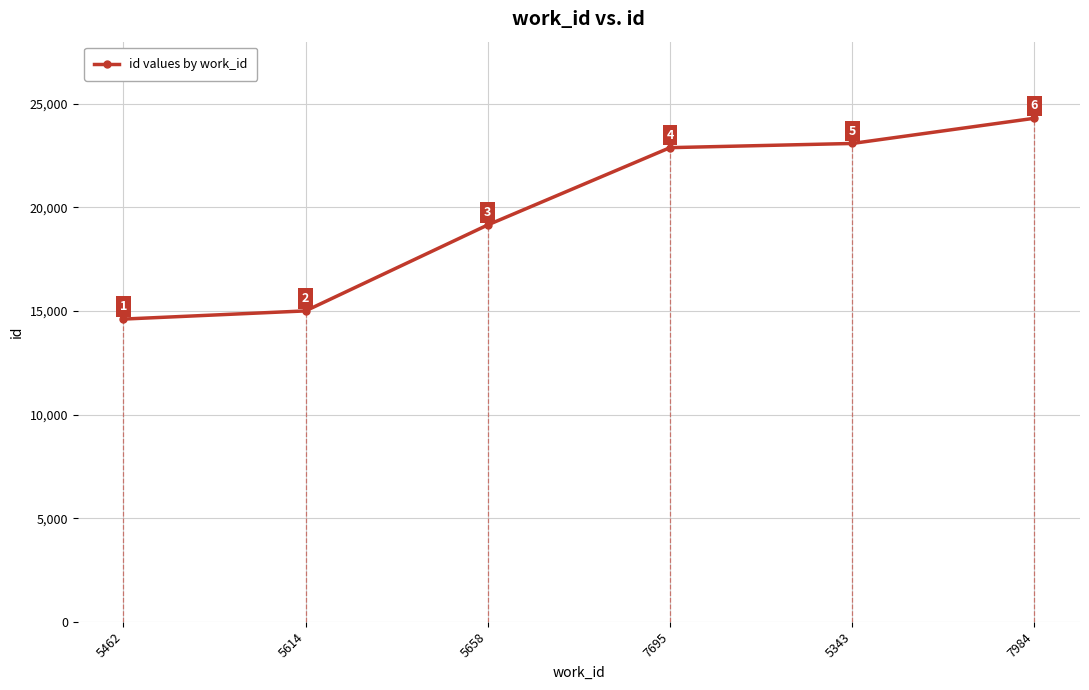

How many data points are less than 22884?

3